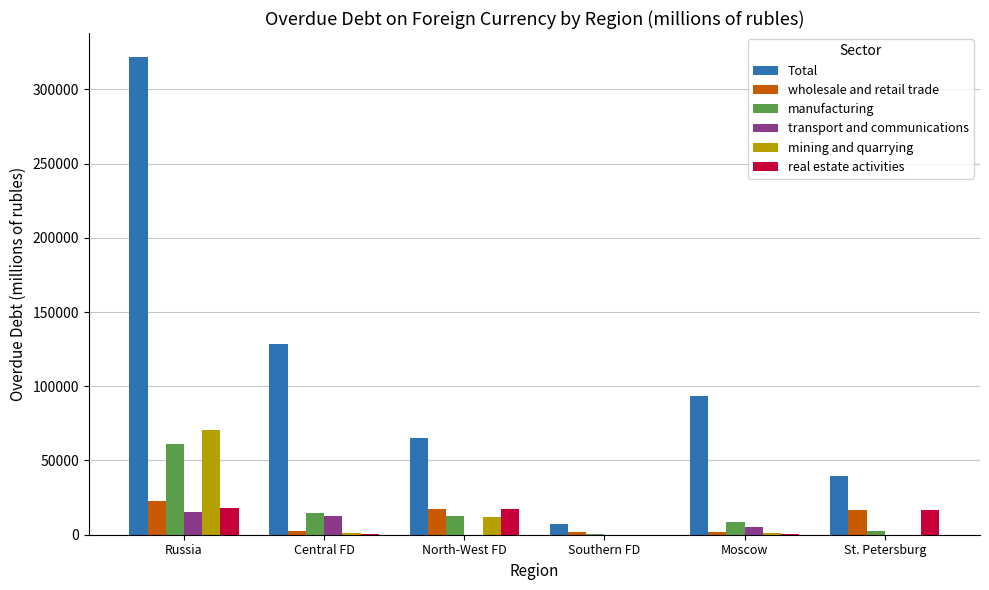

The Total series shows 64995 at North-West FD. True or false?

True